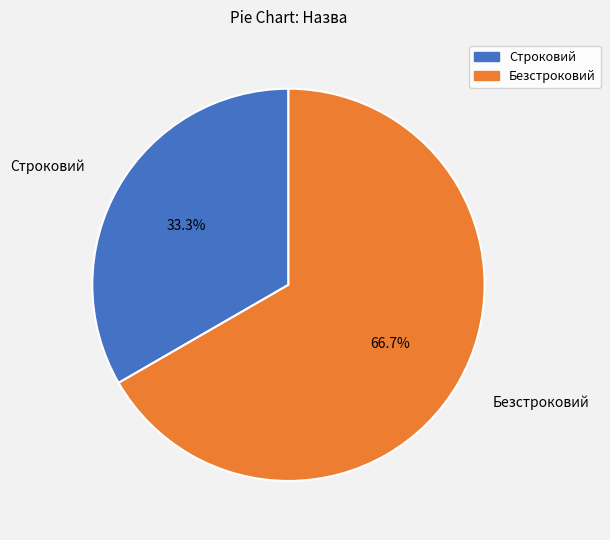

What is the ratio of the value at Строковий to the value at Безстроковий?

0.5